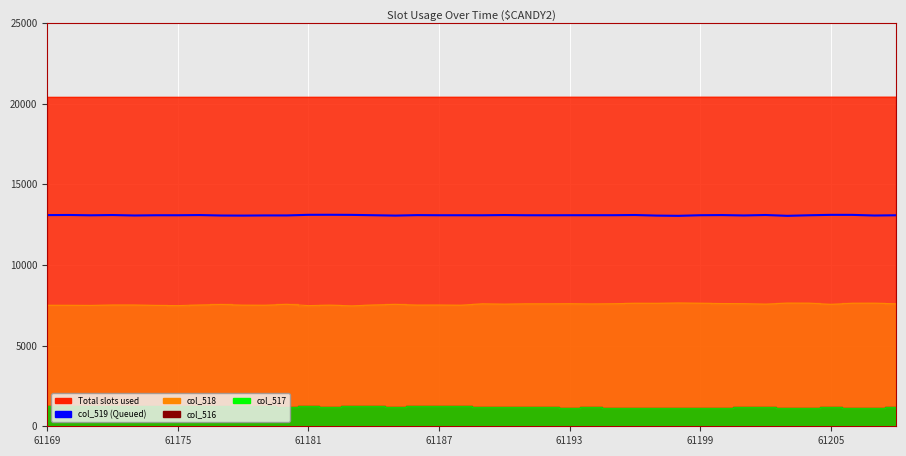

What is the change in value from 11 to 27?

+26.3